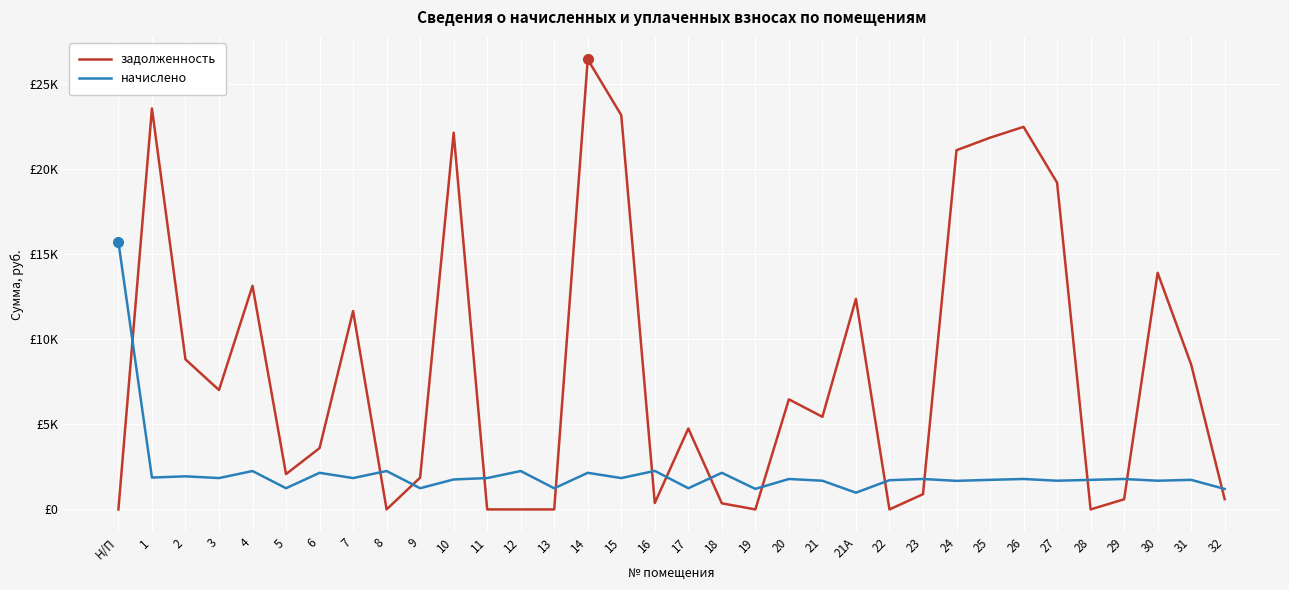

What is the difference between the начислено values at 17 and 31?

491.4